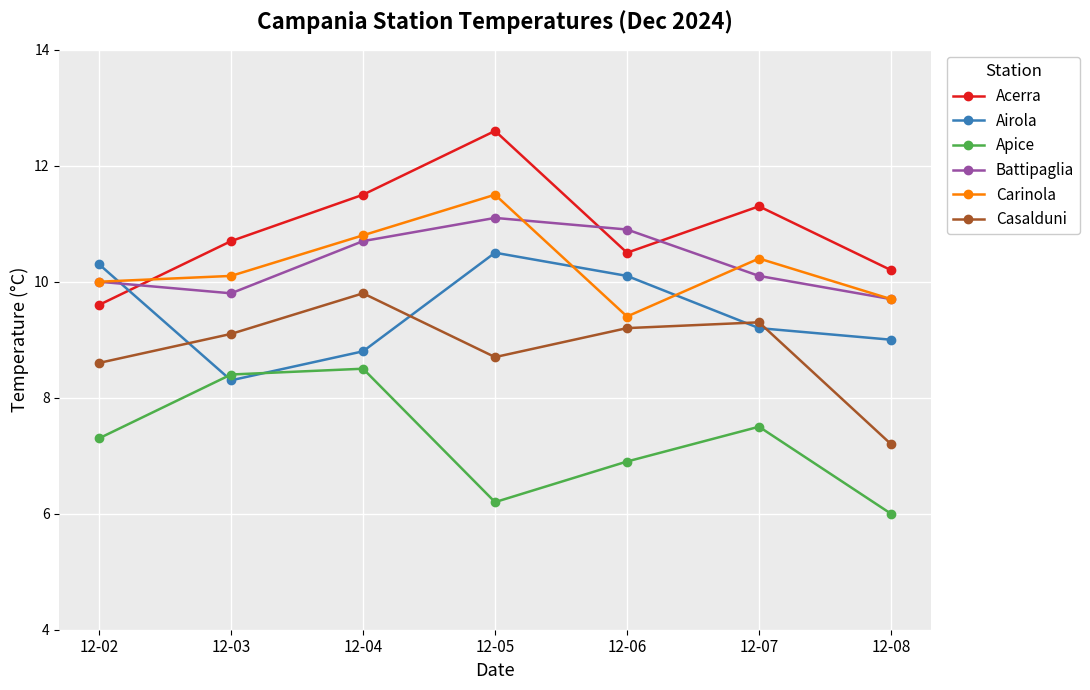

What is the maximum value for Acerra?

12.6